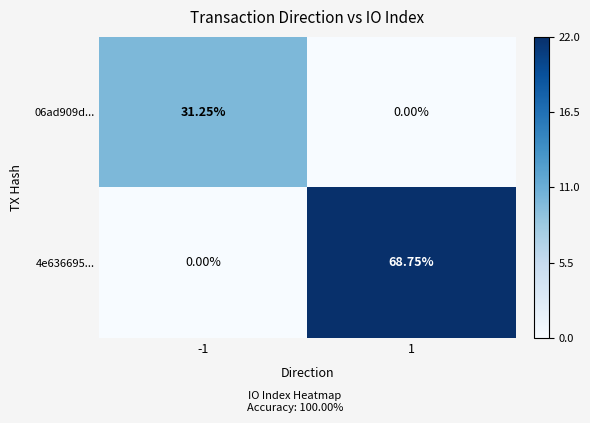

Rank the series at 1 from lowest to highest value.

06ad909d..., 4e636695...